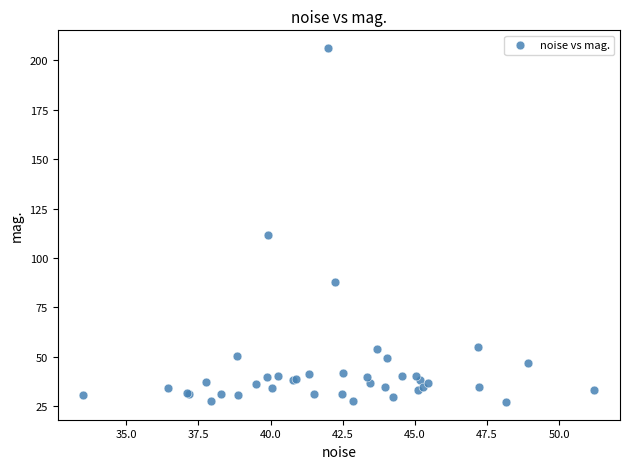

What Y value in the scatter plot is closest to 116?

111.5